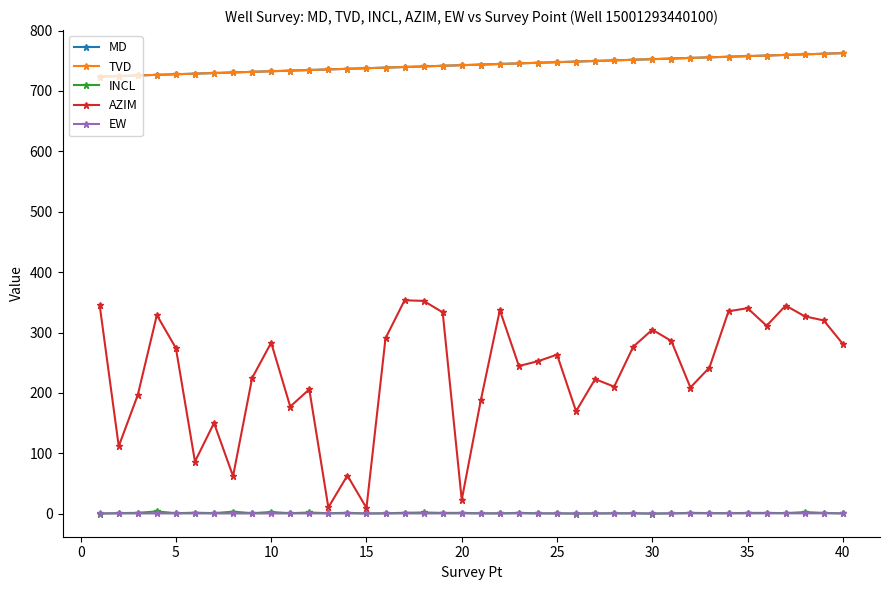

True or false: AZIM and MD intersect in this chart.

False